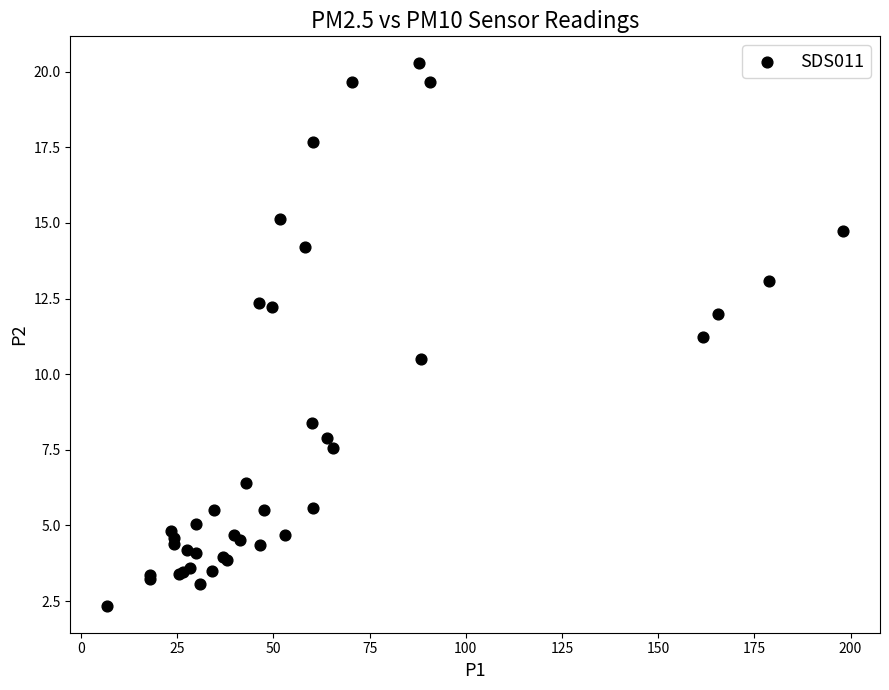

What Y value in the scatter plot is closest to 11?

11.2